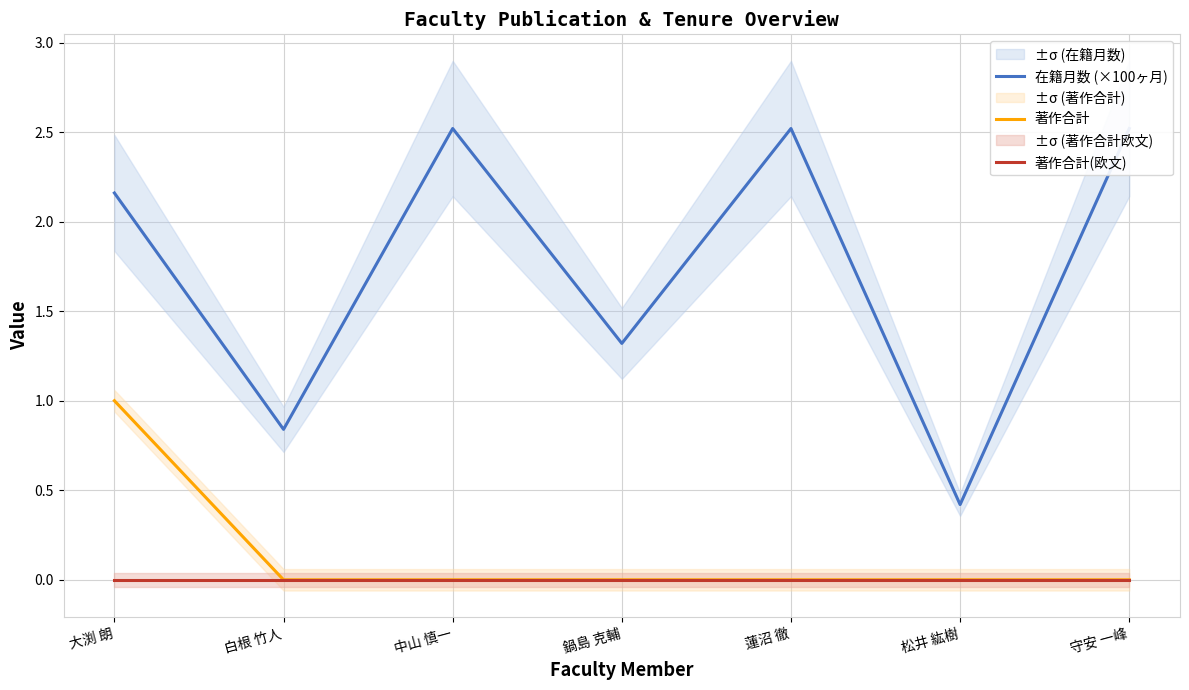

What are all the series names shown in the legend?

在籍月数 (×100ヶ月), 著作合計, 著作合計(欧文)